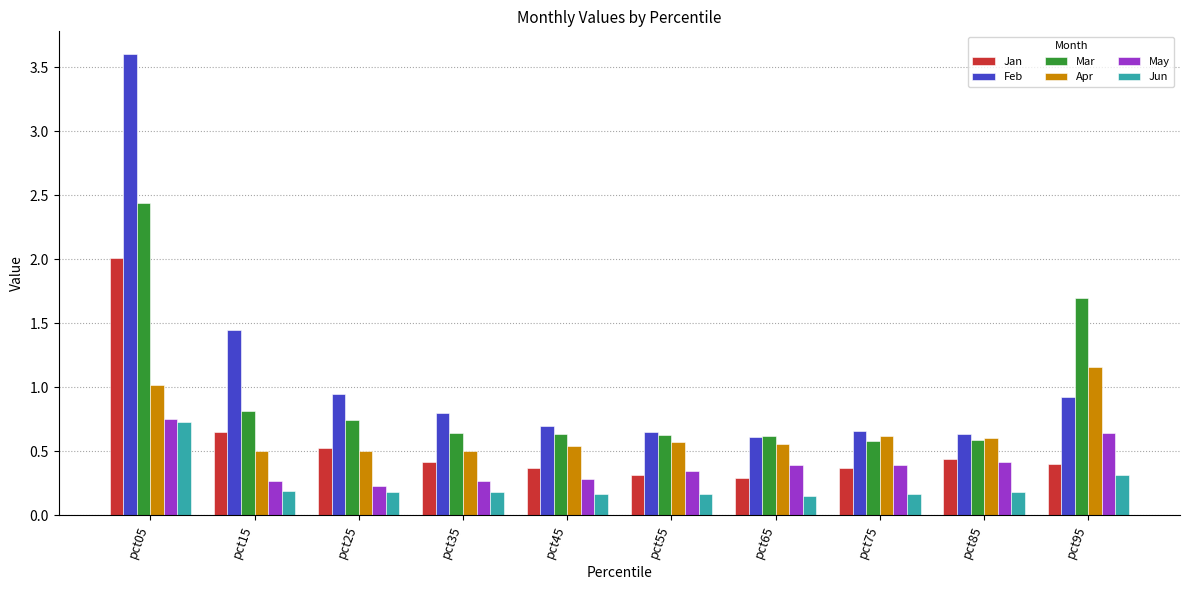

Which series has the largest range (max minus min)?

Feb